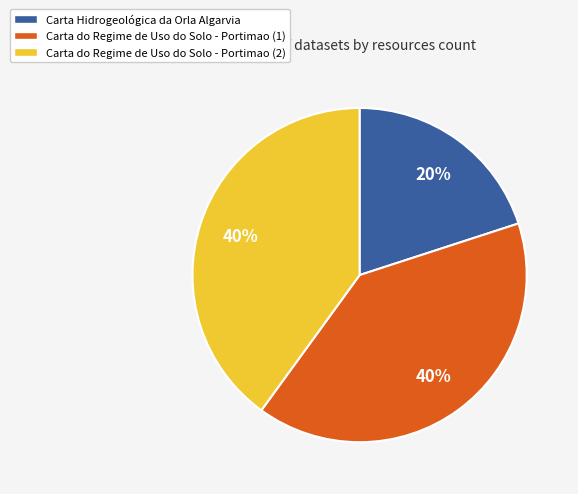

Which slice is the smallest?

Carta Hidrogeológica da Orla Algarvia